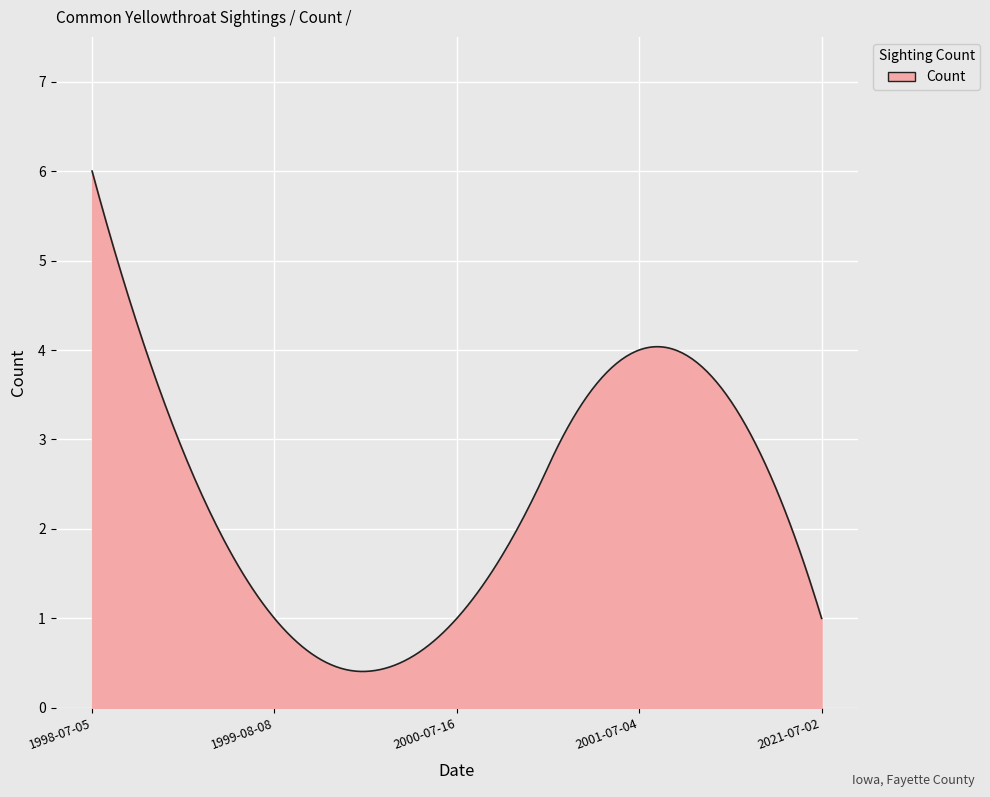

What is the difference between the maximum and minimum values?

5.6